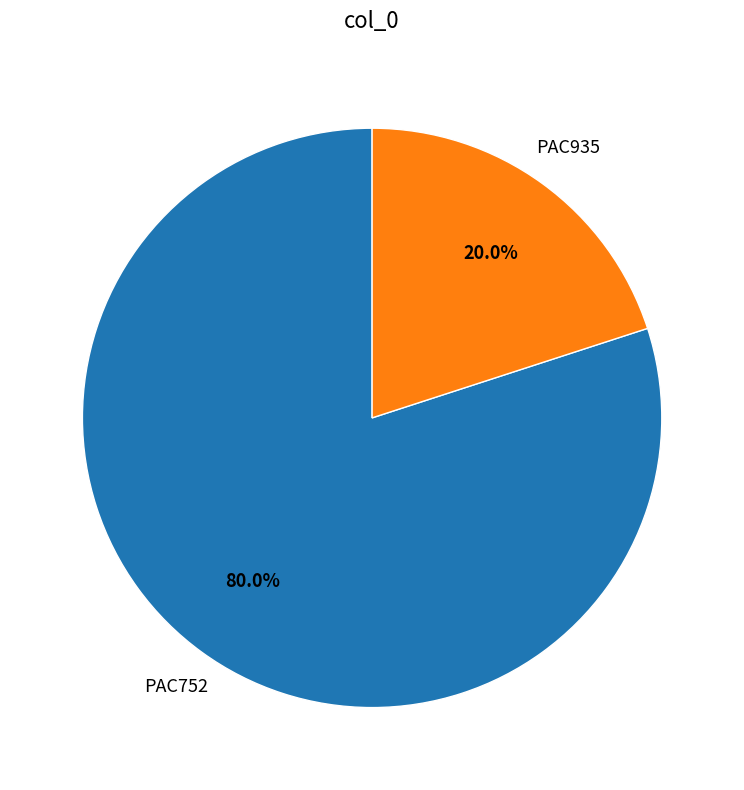

Do PAC935 and PAC752 together represent more than half of the pie?

Yes